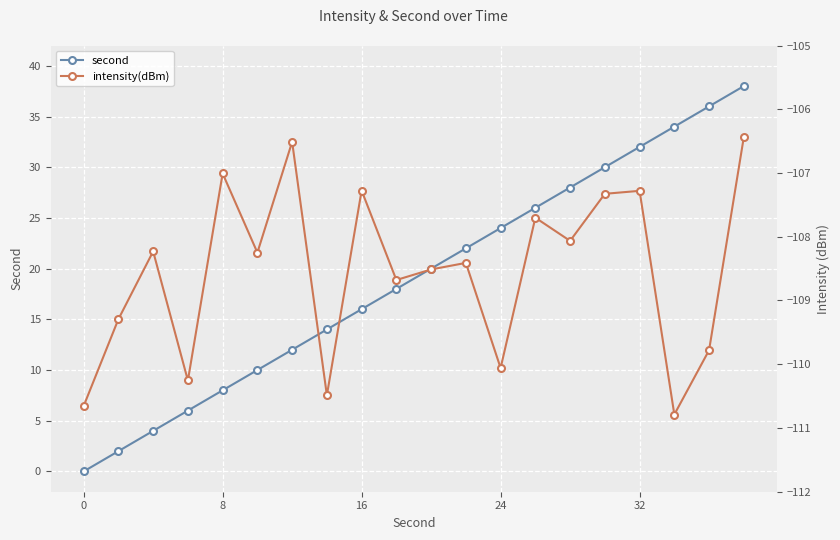

What is the difference between the maximum and minimum values in the second series?

38